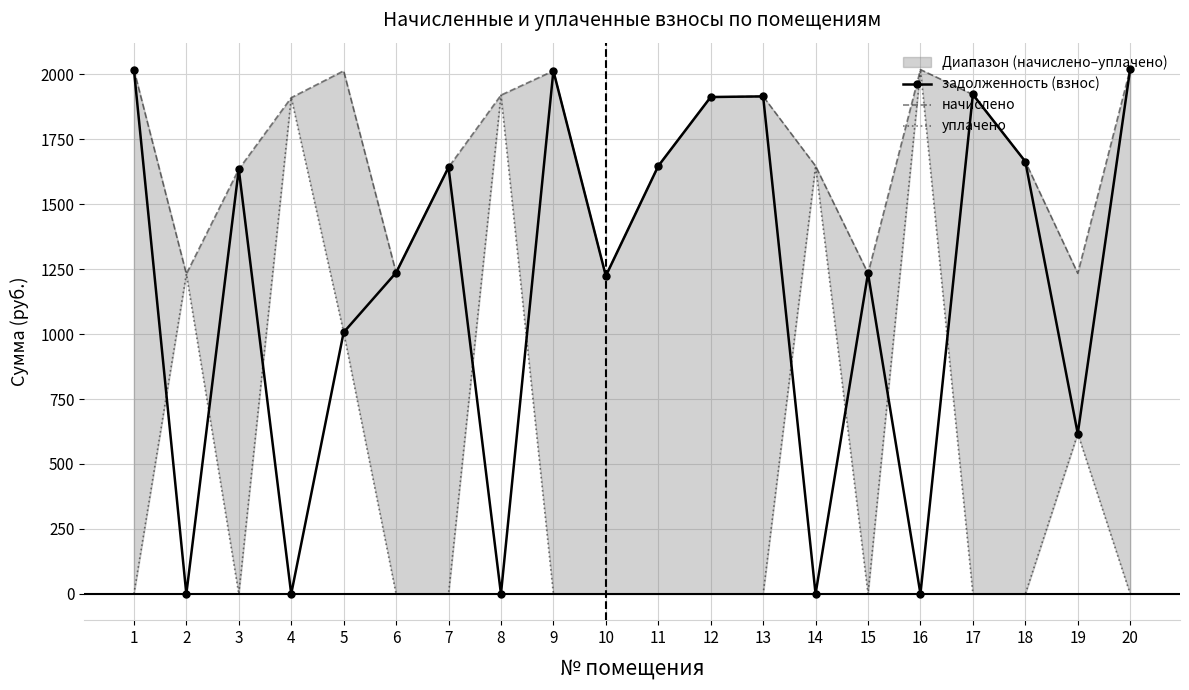

Which series has the largest total across all categories?

начислено